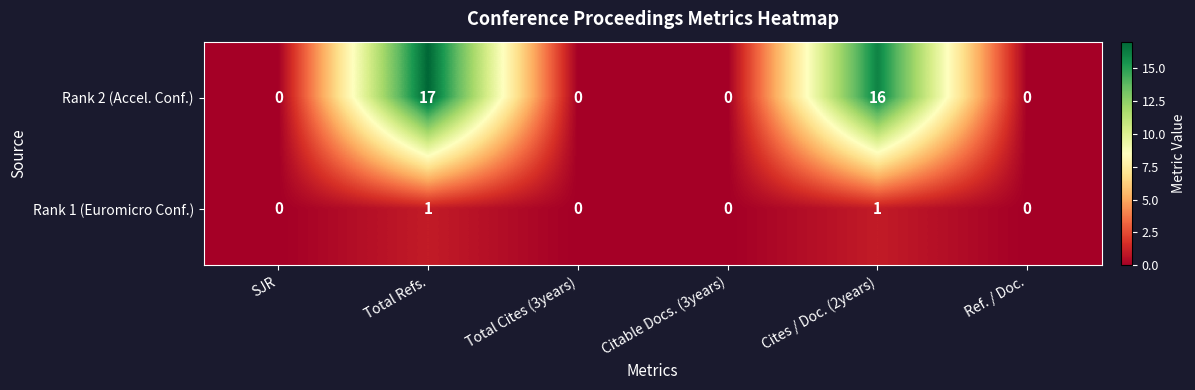

Which series has the largest range (max minus min)?

Rank 2 (Accel. Conf.)